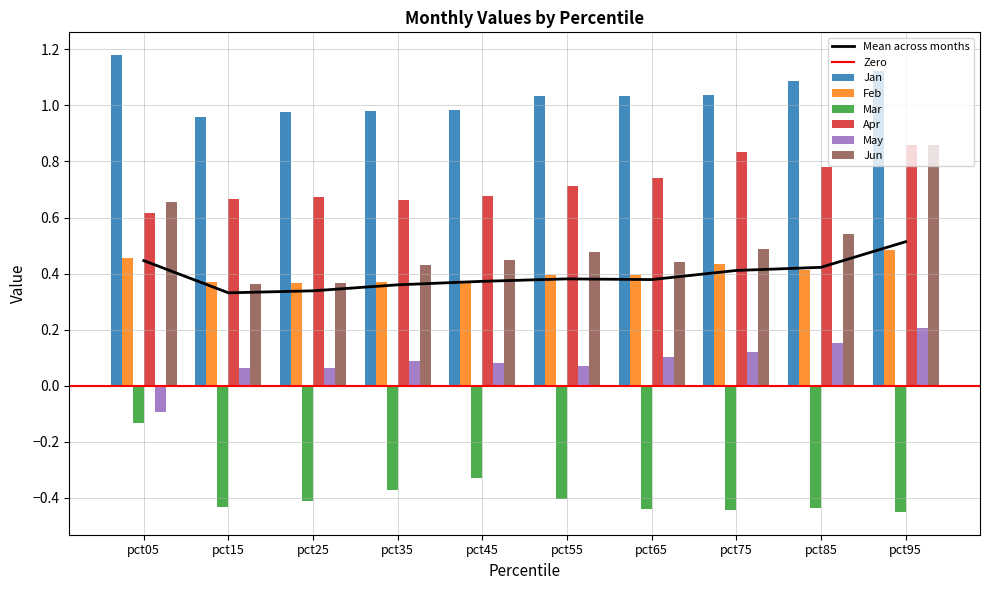

What is the sum of the Feb values at pct55 and pct75?

0.8